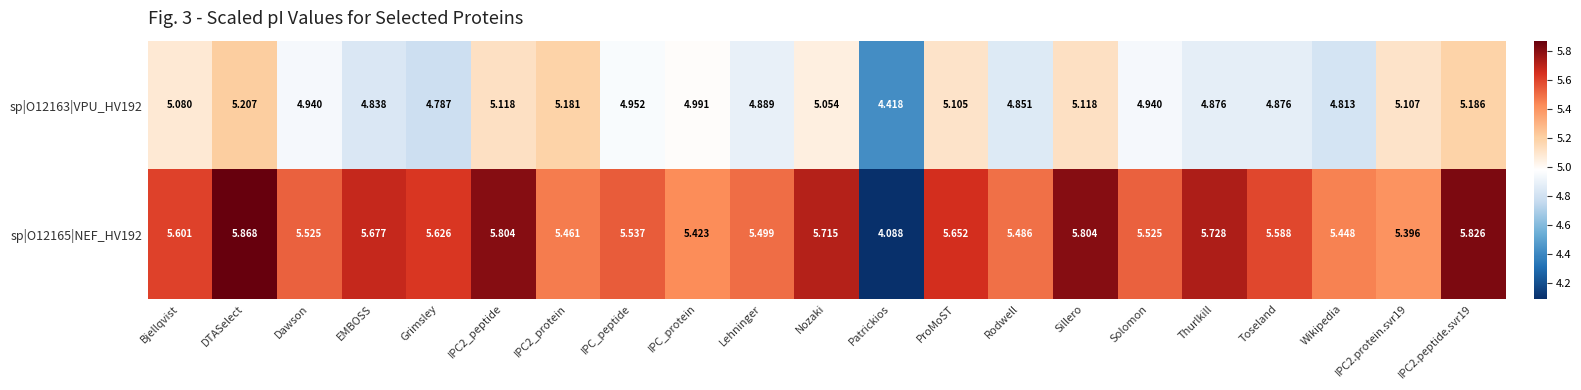

Rank the series by their maximum value, from highest to lowest.

sp|O12165|NEF_HV192, sp|O12163|VPU_HV192